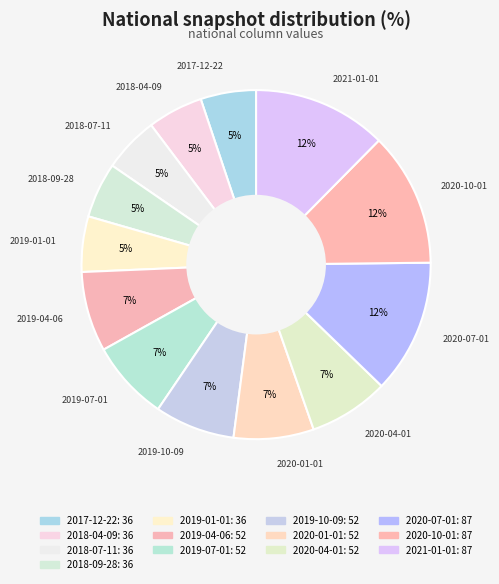

The 2021-01-01 slice represents 2% of the pie. True or false?

False